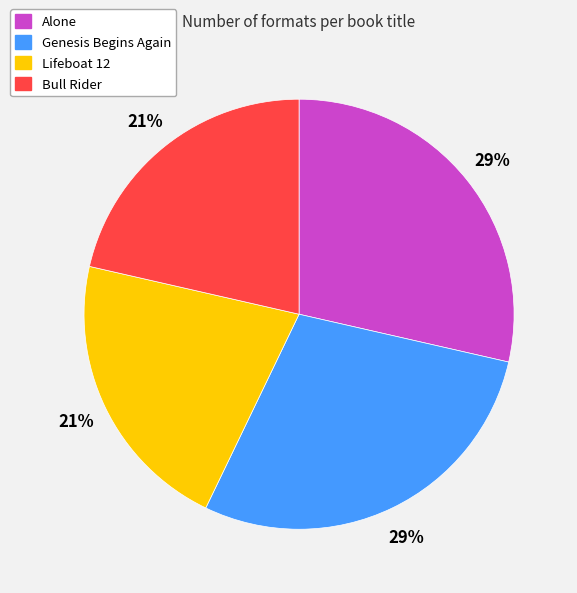

To the nearest percent, what is the average slice percentage?

25%